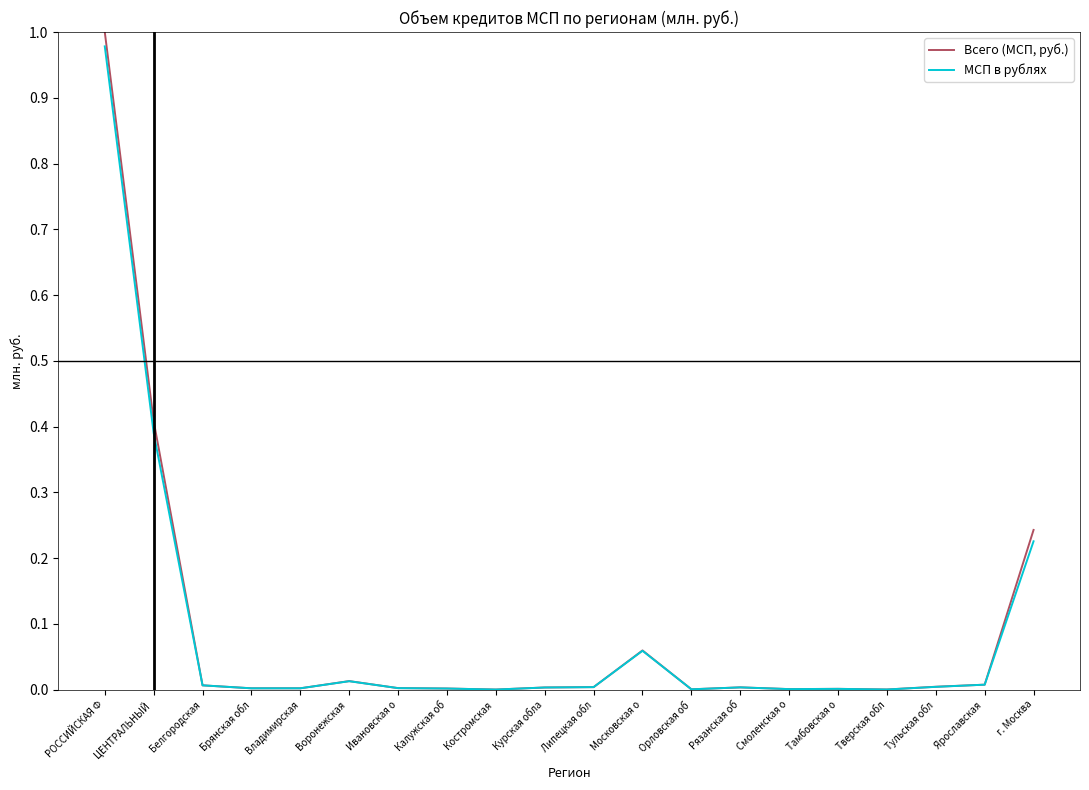

Does the chart display data point markers on the line(s)?

No